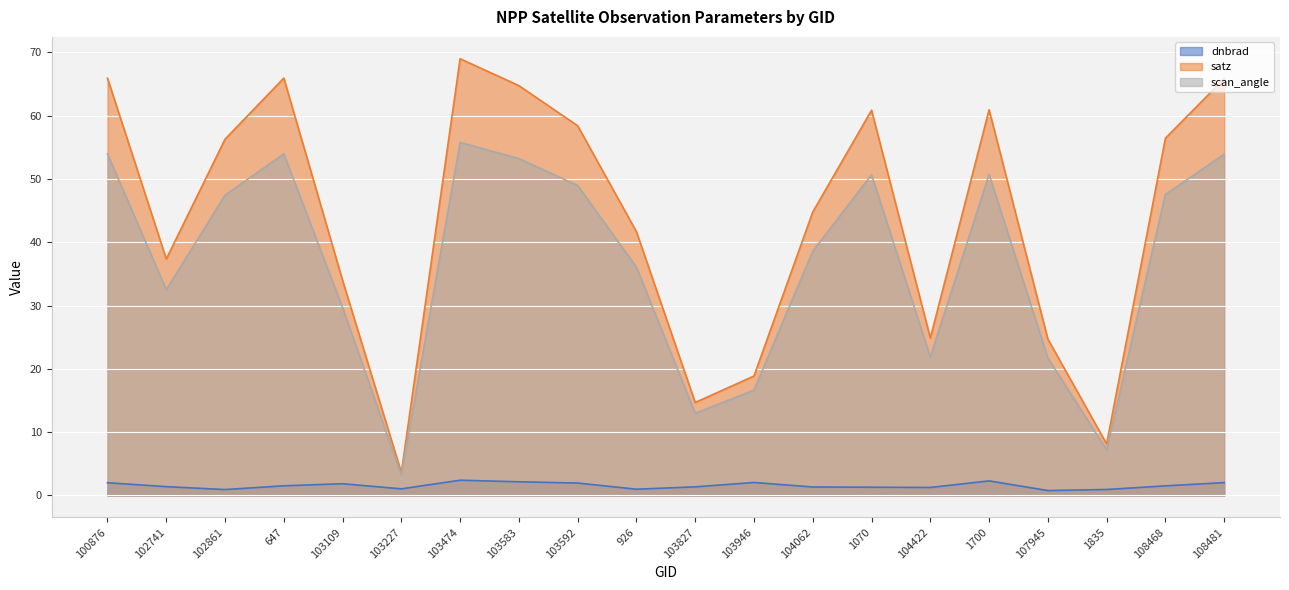

At which category is the sum across all series the highest?

103474